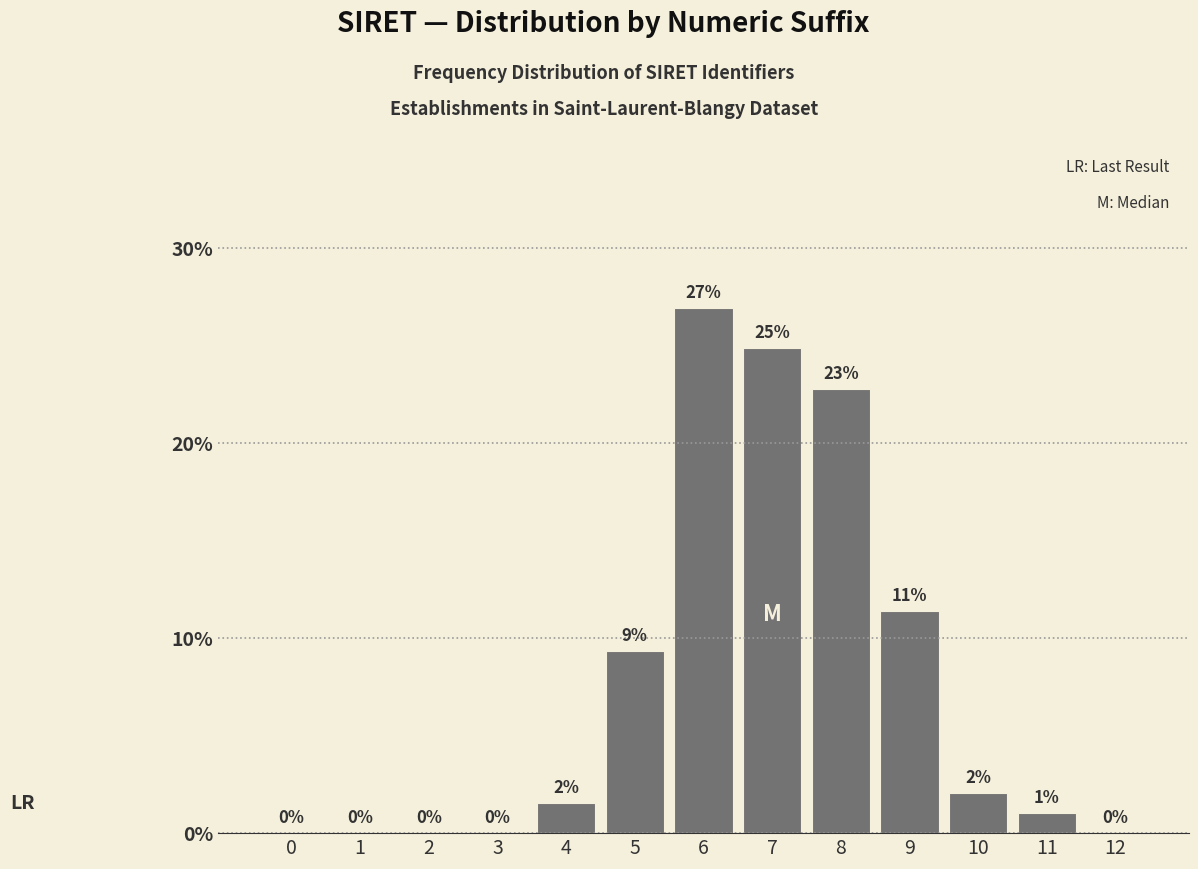

What is the greatest value displayed?

26.9